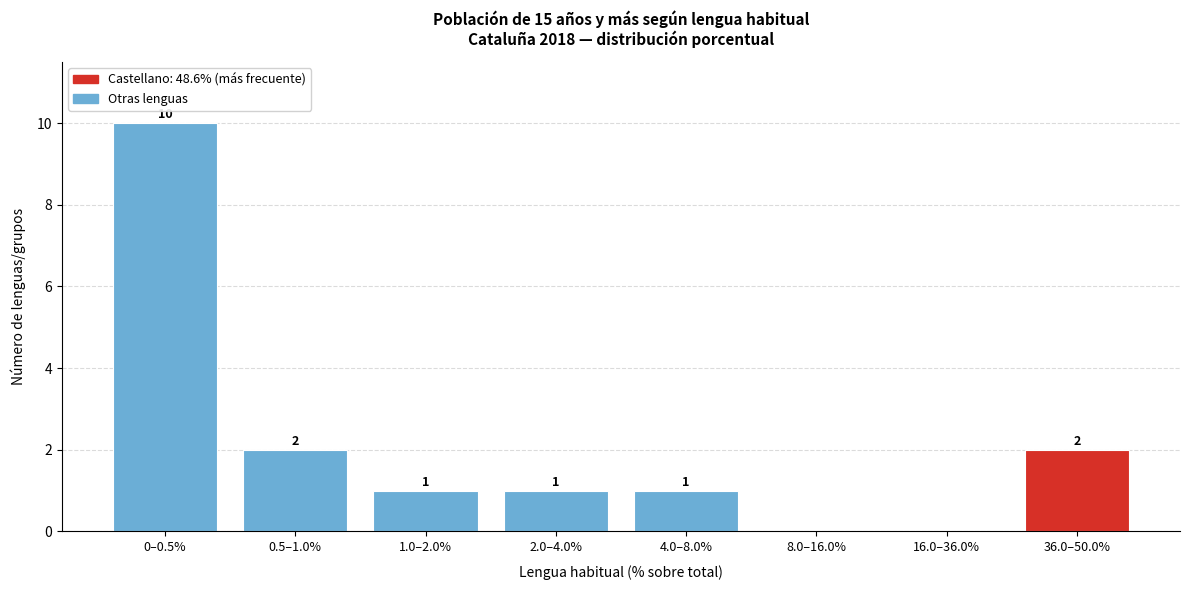

Reading left to right, transcribe all the data shown in this chart.

0–0.5%=10	0.5–1.0%=2	1.0–2.0%=1	2.0–4.0%=1	4.0–8.0%=1	8.0–16.0%=0	16.0–36.0%=0	36.0–50.0%=2